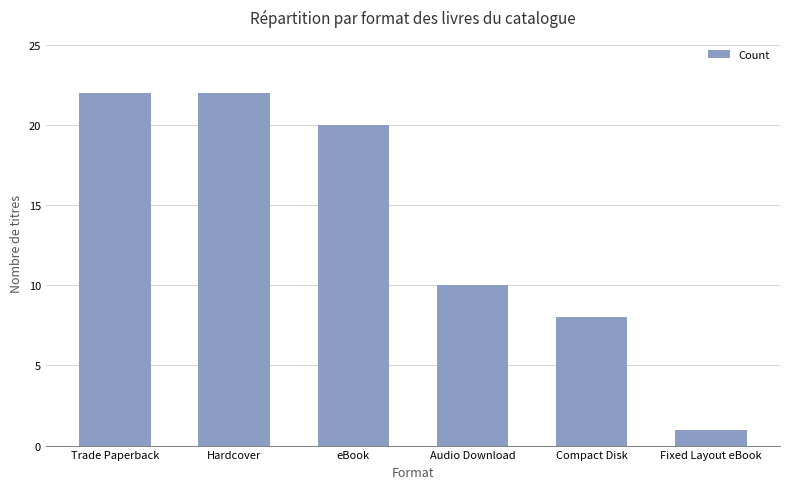

The chart shows a value of 5 at Audio Download. True or false?

False